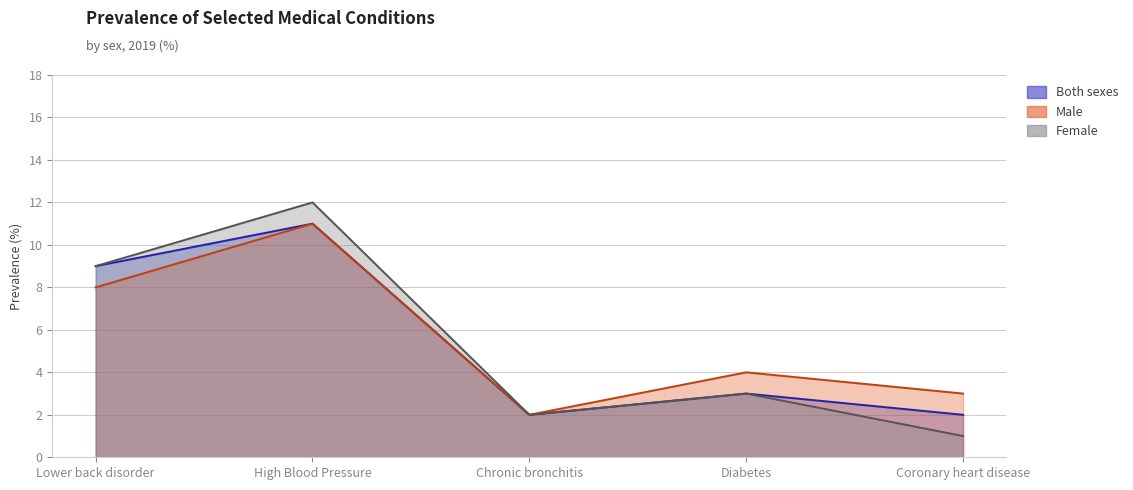

Where is the first local maximum for Both sexes?

High Blood Pressure